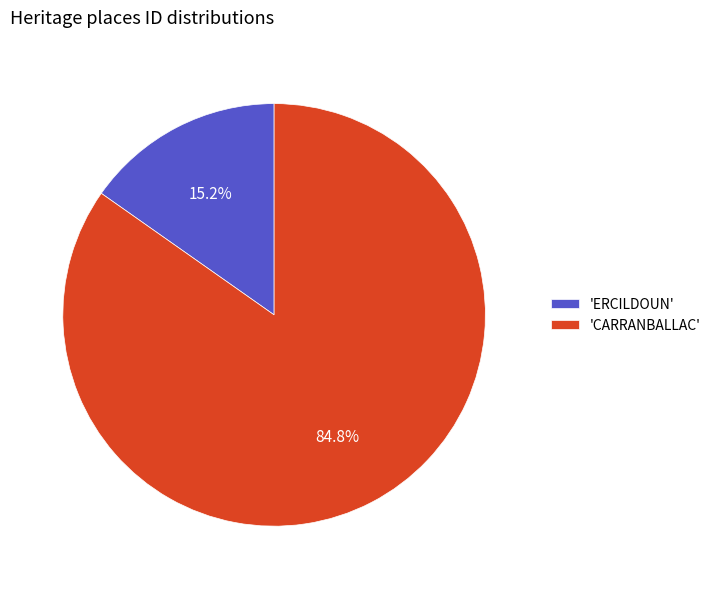

Combined, do 'ERCILDOUN' and 'CARRANBALLAC' account for over 50%?

Yes